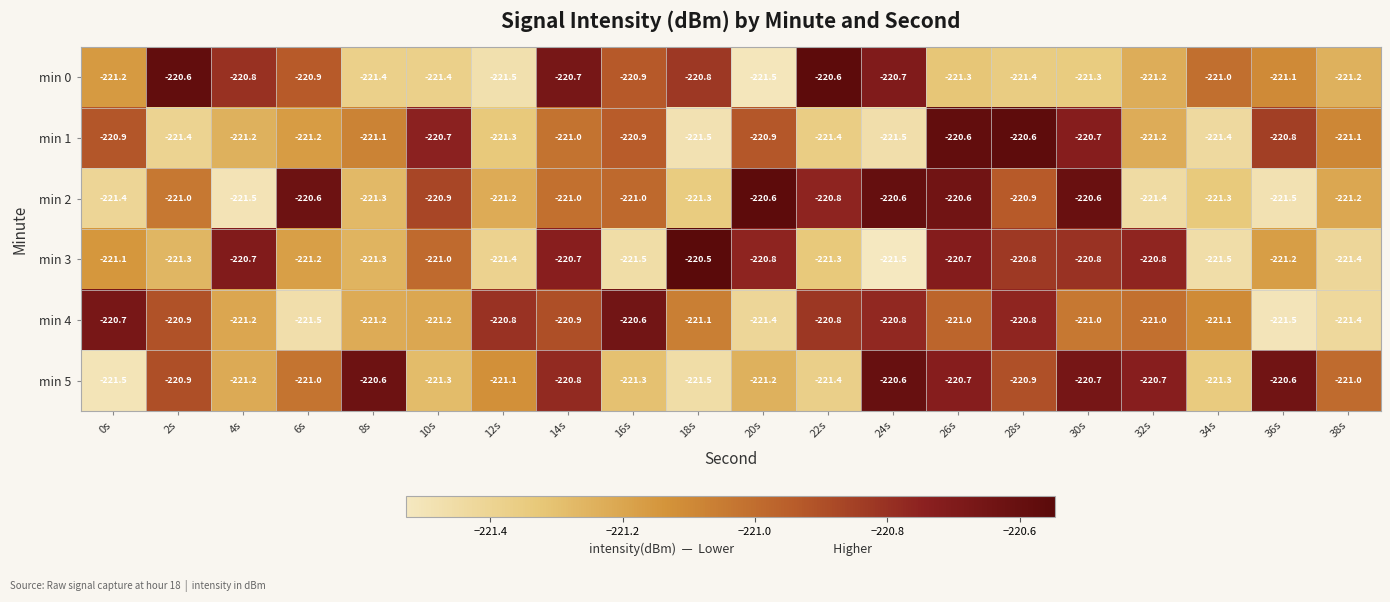

Which series has the largest total across all categories?

min 5